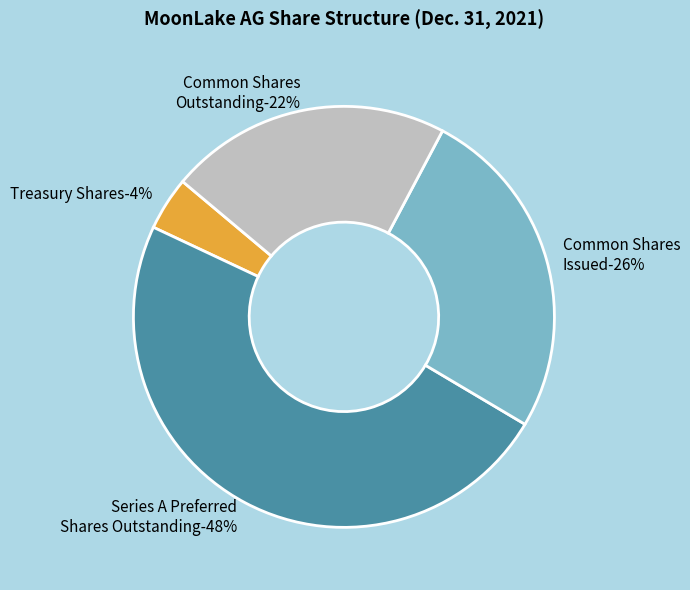

Approximately how many times larger is the value at Common Shares
Issued compared to Treasury Shares?

6.3